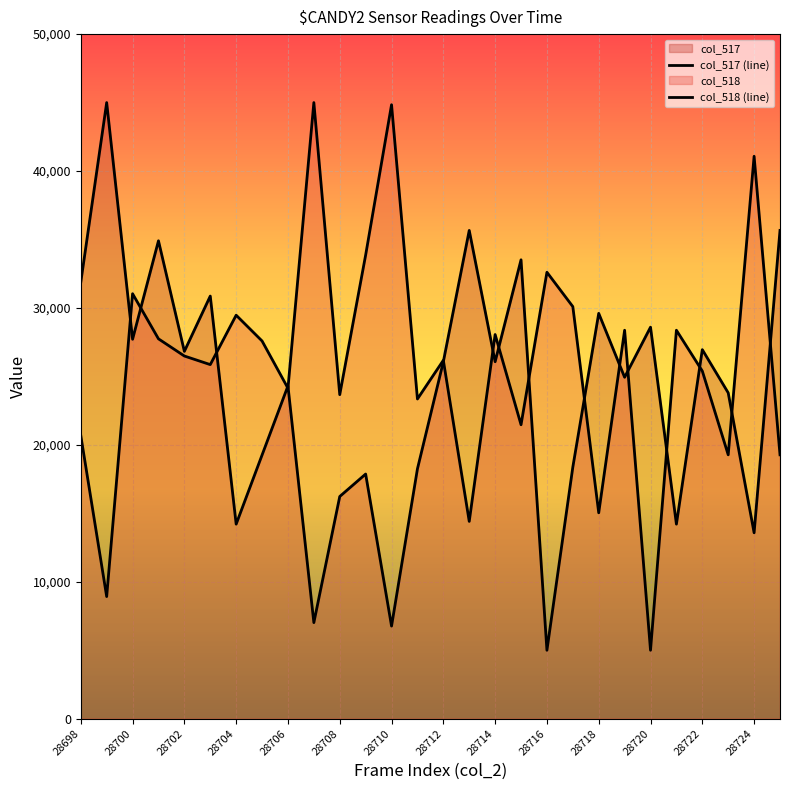

What is the difference between the col_518 (line) values at 28706 and 28704?

5333.3